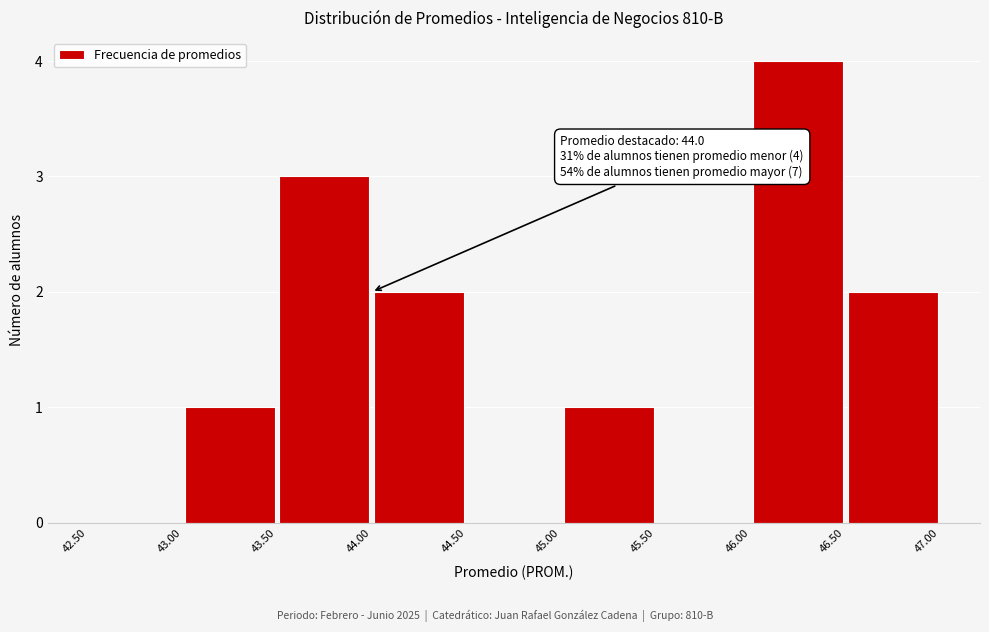

Which range on the x-axis has the tallest bar?

46.00 to 46.50